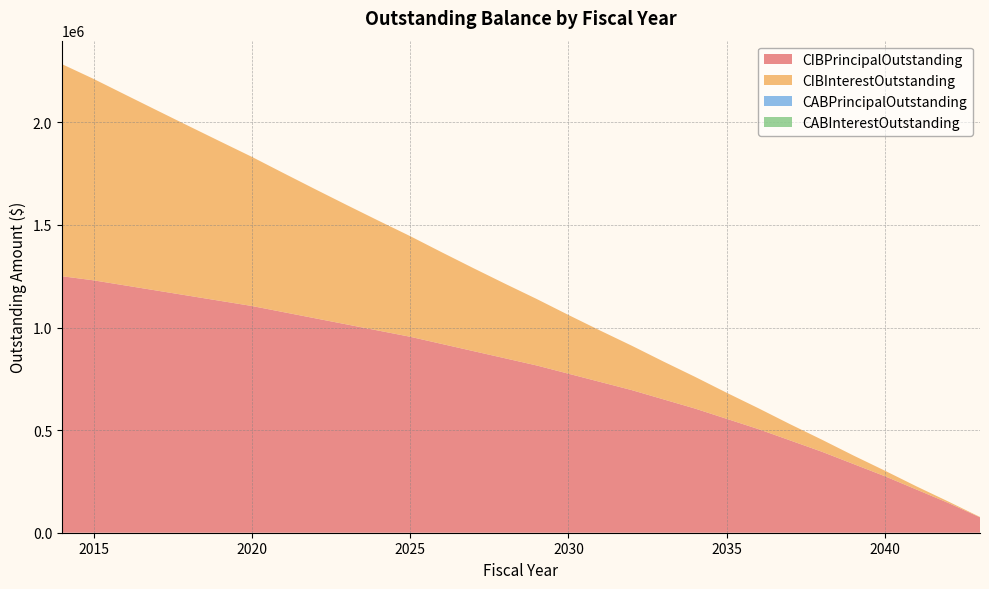

Reading left to right, what are all the values shown in this chart?

CIBPrincipalOutstanding: 2014=1250000.0	2015=1230000.0	2016=1205000.0	2017=1180000.0	2018=1155000.0	2019=1130000.0	2020=1105000.0	2021=1075000.0	2022=1045000.0	2023=1015000.0	2024=985000.0	2025=955000.0	2026=920000.0	2027=885000.0	2028=850000.0	2029=815000.0	2030=775000.0	2031=735000.0	2032=695000.0	2033=650000.0	2034=605000.0	2035=555000.0	2036=505000.0	2037=450000.0	2038=395000.0	2039=335000.0	2040=275000.0	2041=210000.0	2042=145000.0	2043=75000.0
CIBInterestOutstanding: 2014=1033825.5	2015=981823.5	2016=930009.5	2017=878518.0	2018=827445.2	2019=776868.8	2020=726867.2	2021=677606.2	2022=629260.2	2023=581922.2	2024=535661.2	2025=490529.8	2026=446677.8	2027=404262.5	2028=363341.8	2029=323966.2	2030=286286.8	2031=250441.2	2032=216449.8	2033=184450.0	2034=154581.0	2035=126973.0	2036=101745.0	2037=79016.0	2038=58905.0	2039=41531.0	2040=27013.0	2041=15470.0	2042=7021.0	2043=1785.0
CABPrincipalOutstanding: 2014=0.0	2015=0.0	2016=0.0	2017=0.0	2018=0.0	2019=0.0	2020=0.0	2021=0.0	2022=0.0	2023=0.0	2024=0.0	2025=0.0	2026=0.0	2027=0.0	2028=0.0	2029=0.0	2030=0.0	2031=0.0	2032=0.0	2033=0.0	2034=0.0	2035=0.0	2036=0.0	2037=0.0	2038=0.0	2039=0.0	2040=0.0	2041=0.0	2042=0.0	2043=0.0
CABInterestOutstanding: 2014=0.0	2015=0.0	2016=0.0	2017=0.0	2018=0.0	2019=0.0	2020=0.0	2021=0.0	2022=0.0	2023=0.0	2024=0.0	2025=0.0	2026=0.0	2027=0.0	2028=0.0	2029=0.0	2030=0.0	2031=0.0	2032=0.0	2033=0.0	2034=0.0	2035=0.0	2036=0.0	2037=0.0	2038=0.0	2039=0.0	2040=0.0	2041=0.0	2042=0.0	2043=0.0